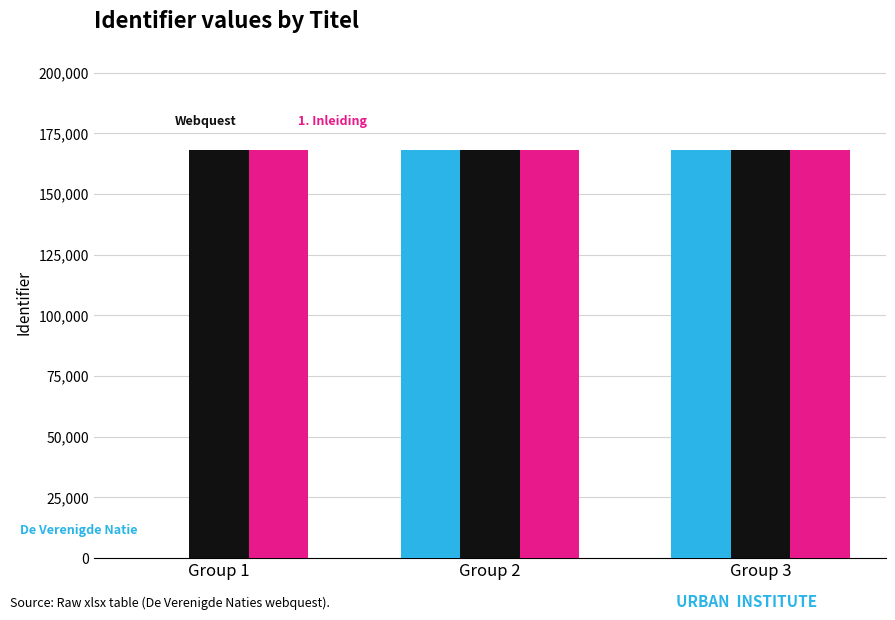

What is the greatest value displayed?

168309